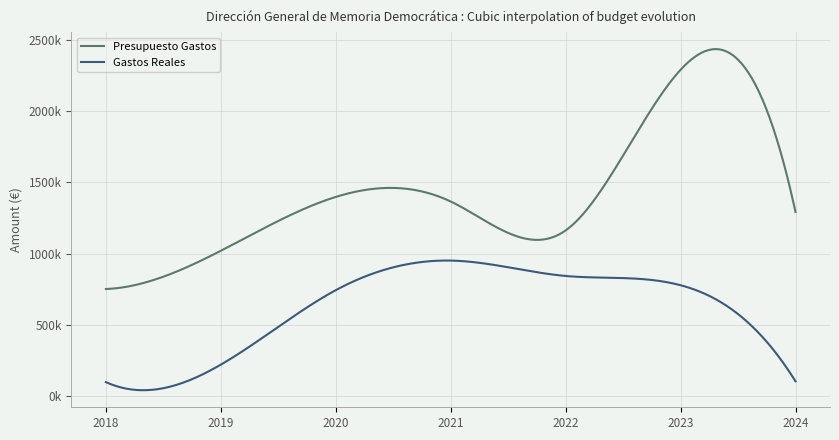

True or false: Gastos Reales and Presupuesto Gastos cross at least once.

False